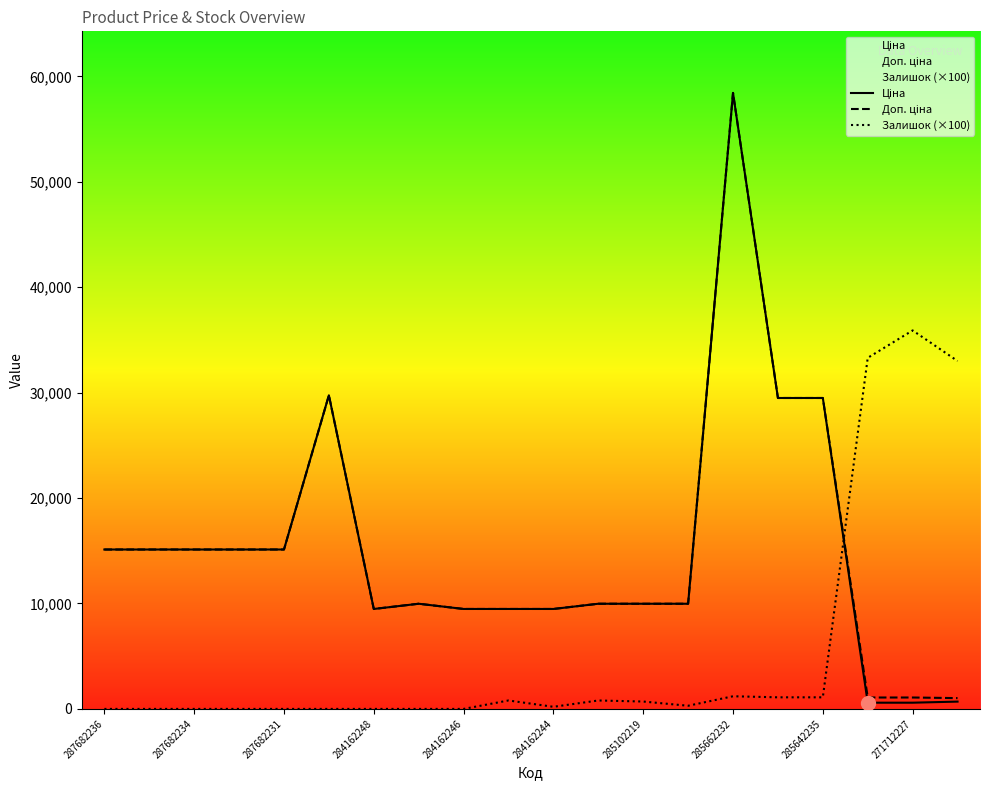

The value of Ціна at 11 is 2288.6. True or false?

False